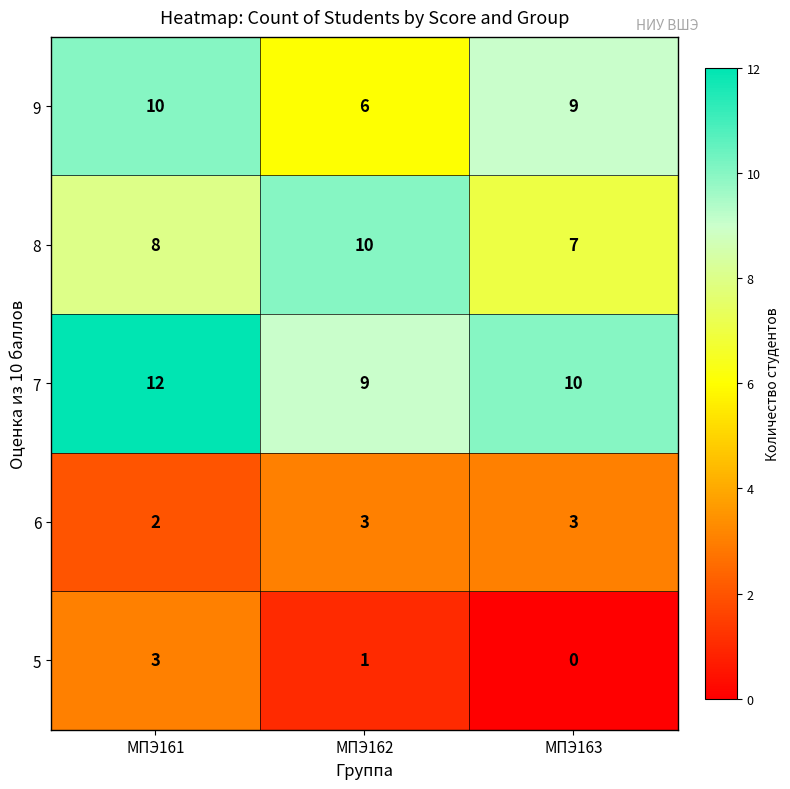

What value does the 5 series have at МПЭ161?

3